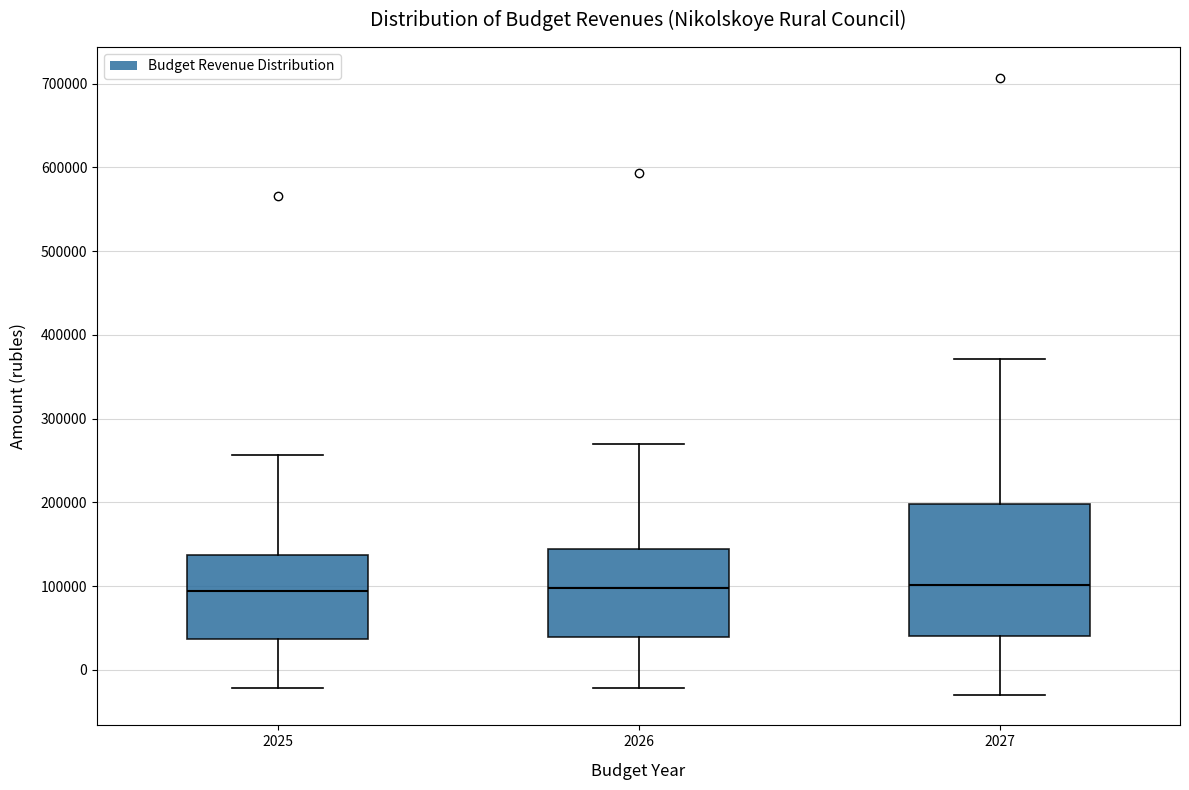

Reading left to right, read every box against the y-axis: the position of its median line, the range the box covers, and the ends of its whiskers. The values are not printed on the chart, so give them approximately, as read against the axis.

2025: median 90000, box 40000 to 140000, whiskers -20000 to 260000
2026: median 100000, box 40000 to 140000, whiskers -20000 to 270000
2027: median 100000, box 40000 to 200000, whiskers -30000 to 370000